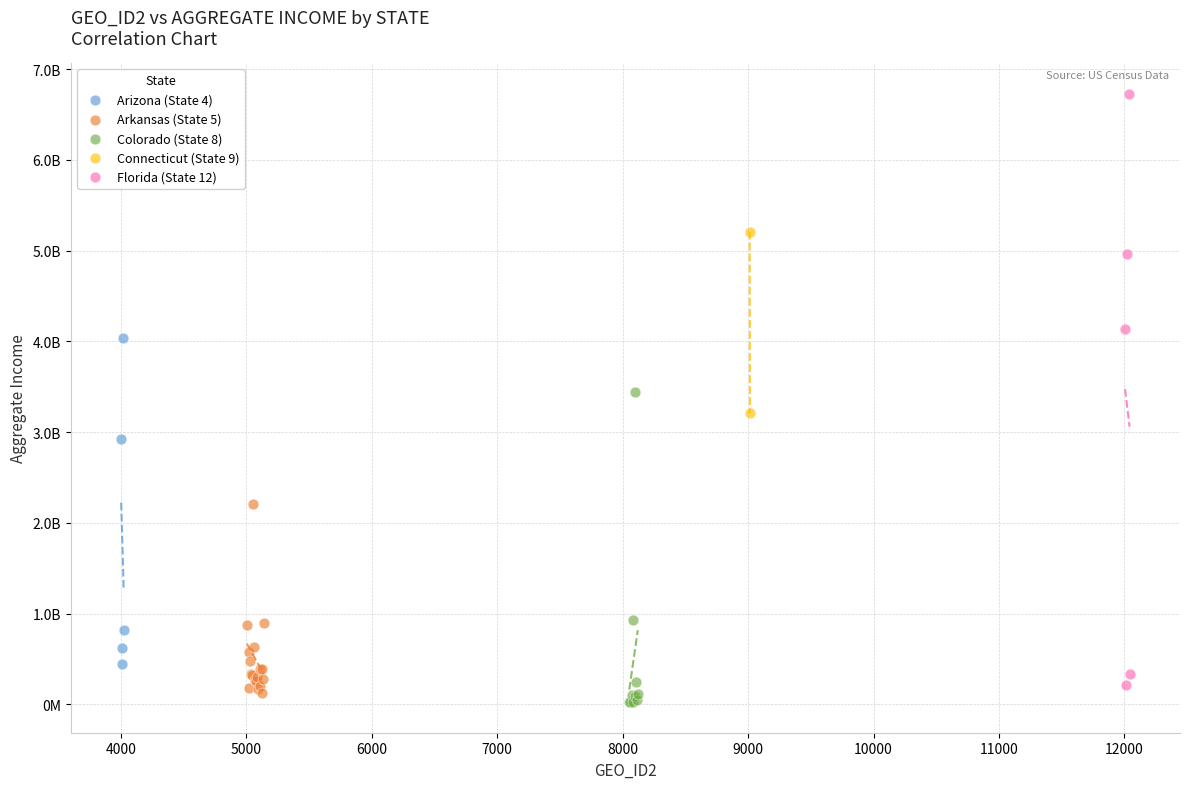

What are all the series names shown in the legend?

Arizona (State 4), Arkansas (State 5), Colorado (State 8), Connecticut (State 9), Florida (State 12)